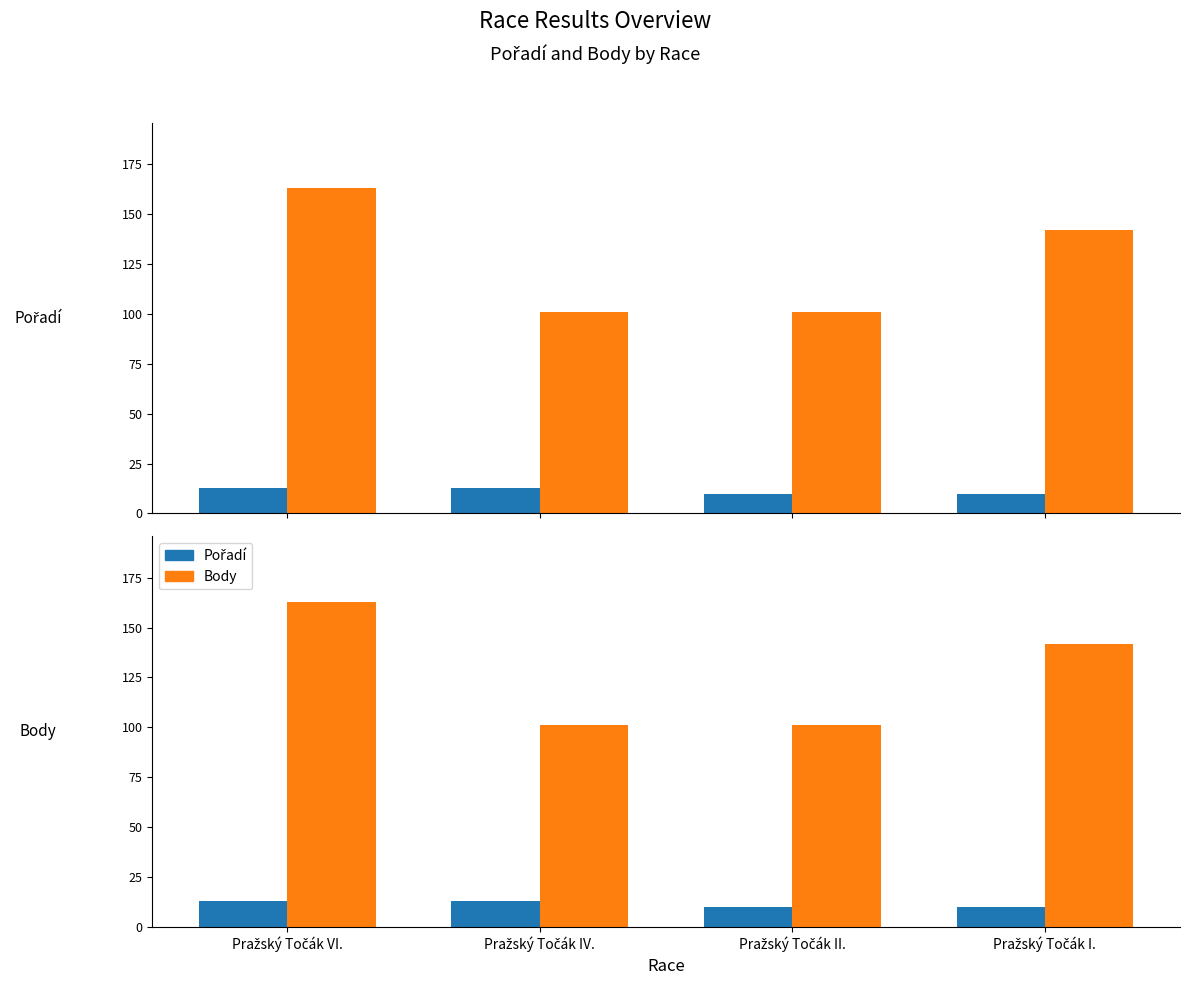

At which category is the sum across all series the highest?

Pražský Točák VI.